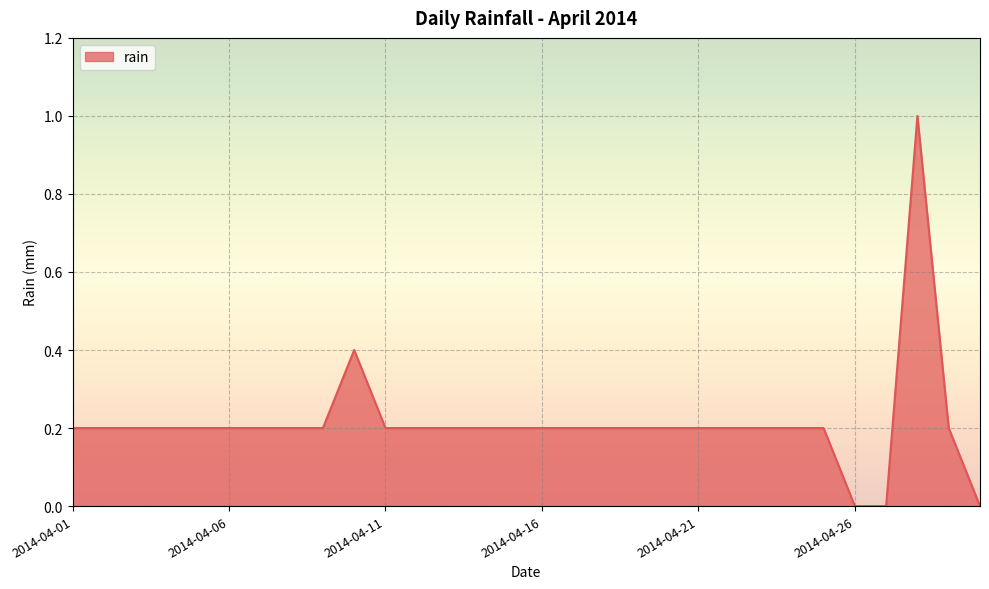

What is the maximum value shown in the chart?

1.0